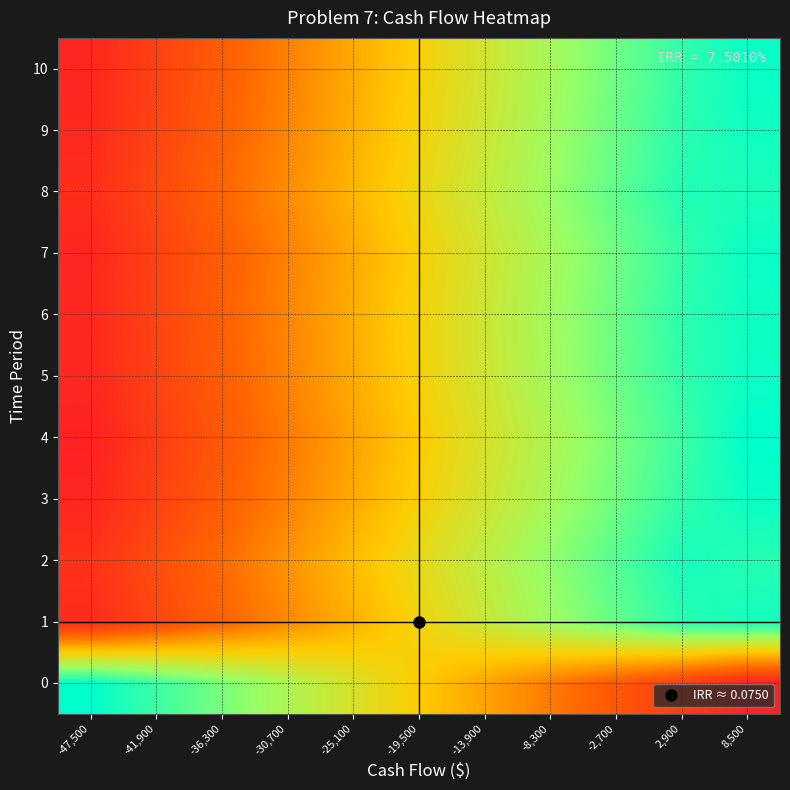

Which has a higher value, 2,900 or -2,700?

-2,700